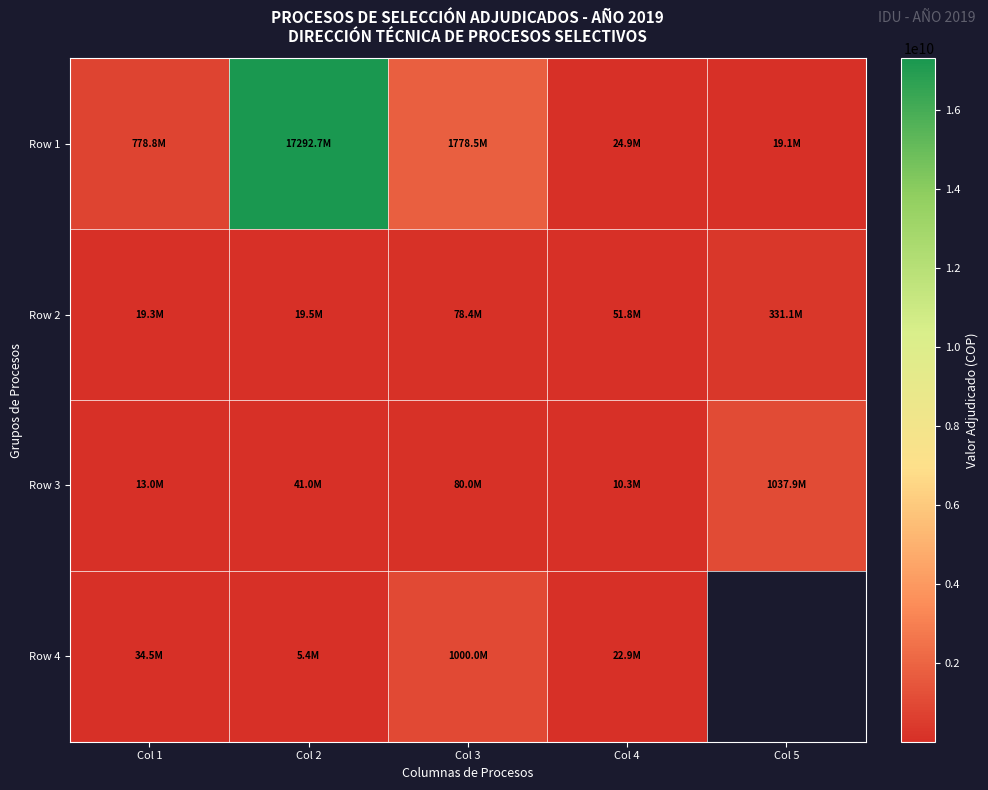

What is the minimum value for Row 3?

10329200.0